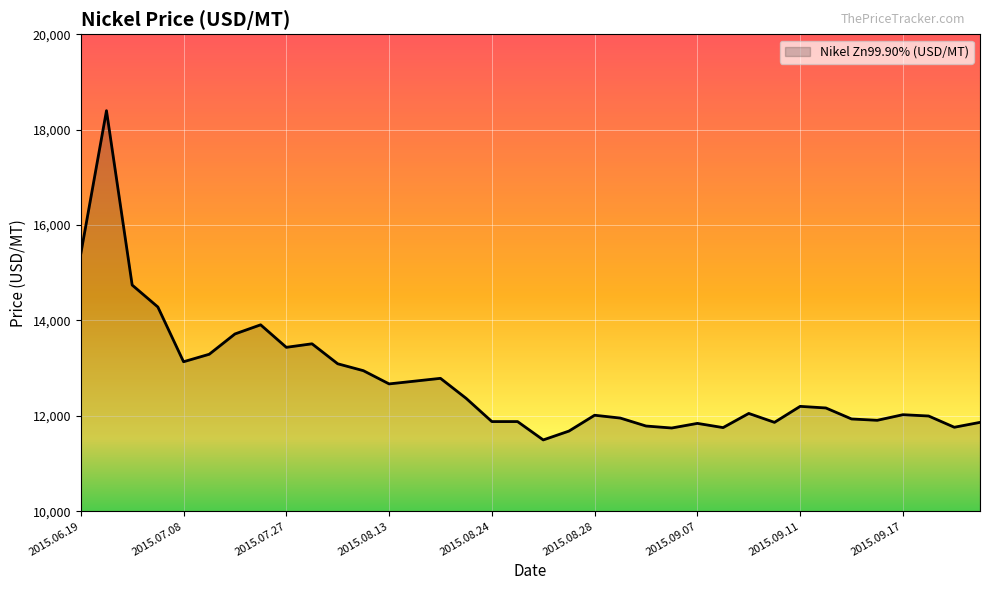

What is the smallest value displayed?

11495.5